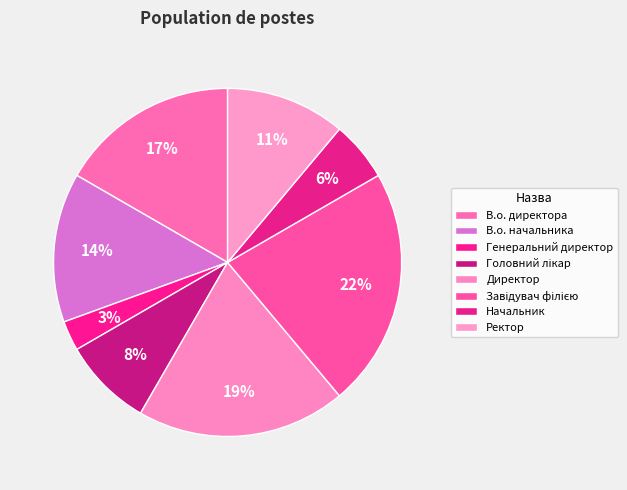

What percentage is the Начальник slice, to the nearest percent?

6%